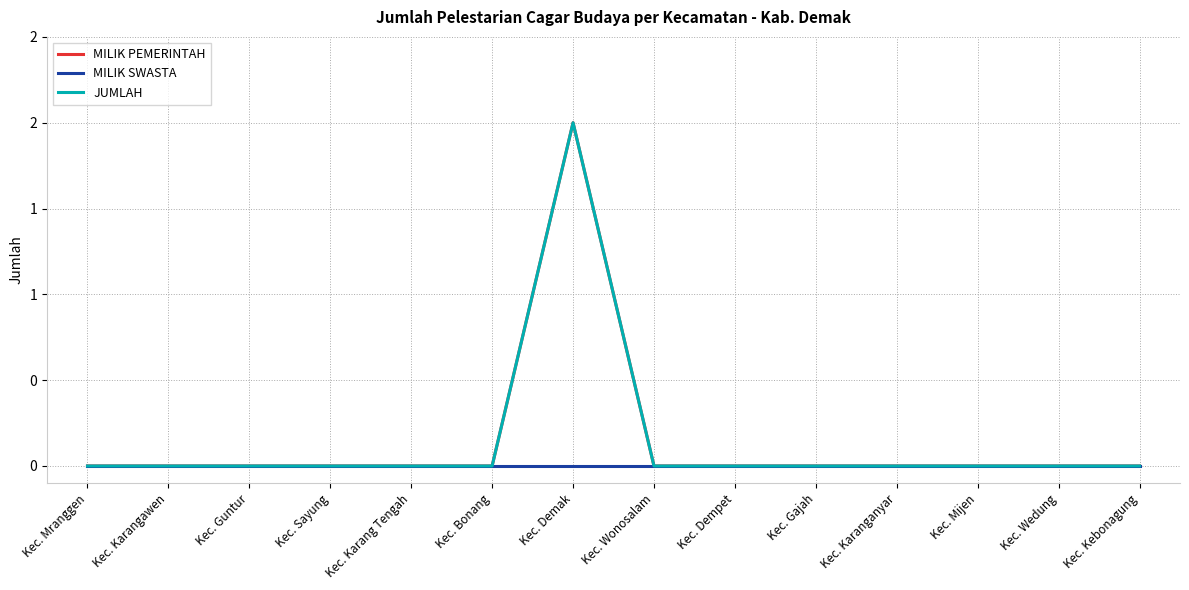

Is this an area chart (filled region under the line)?

No